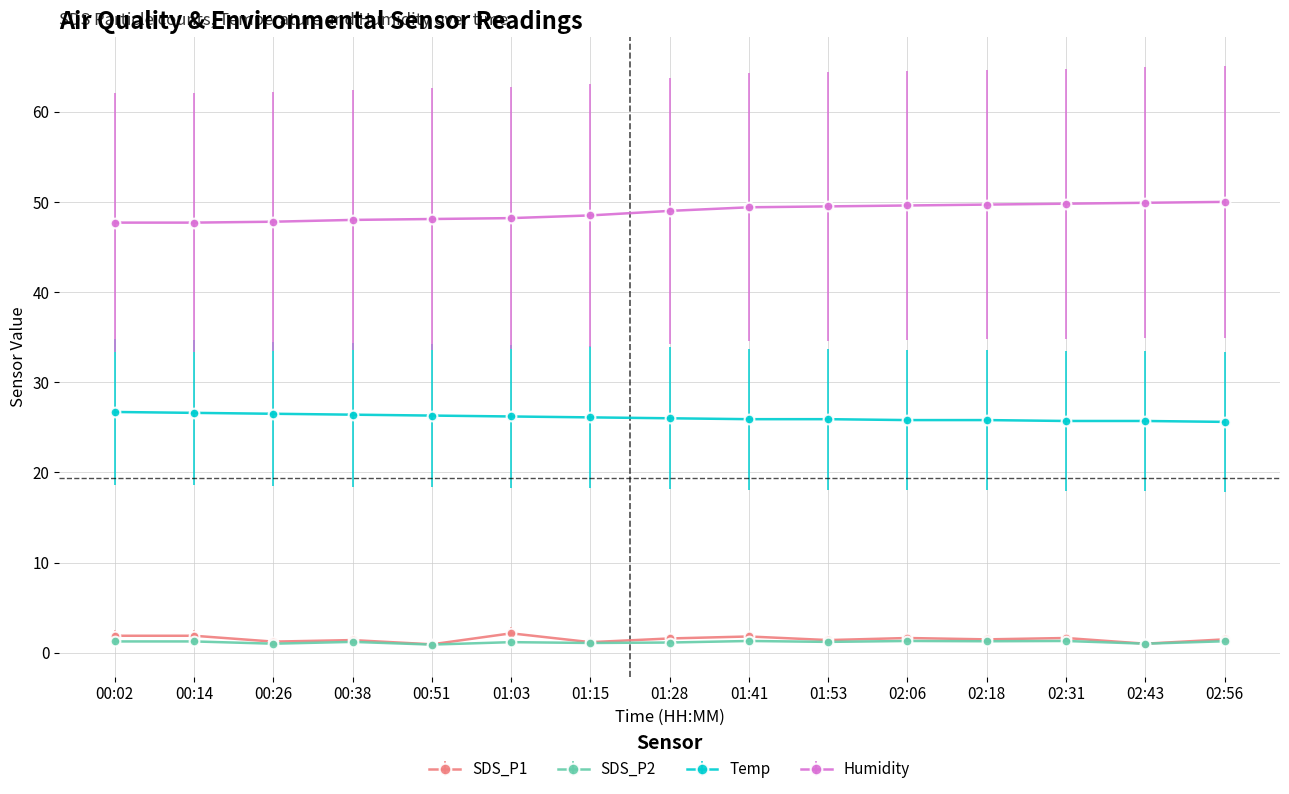

What is the approximate value of Humidity at 02:31?

49.8